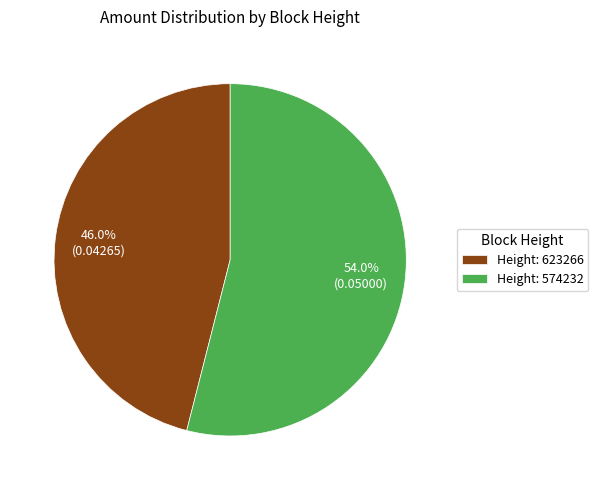

Which category accounts for the majority?

Height: 574232